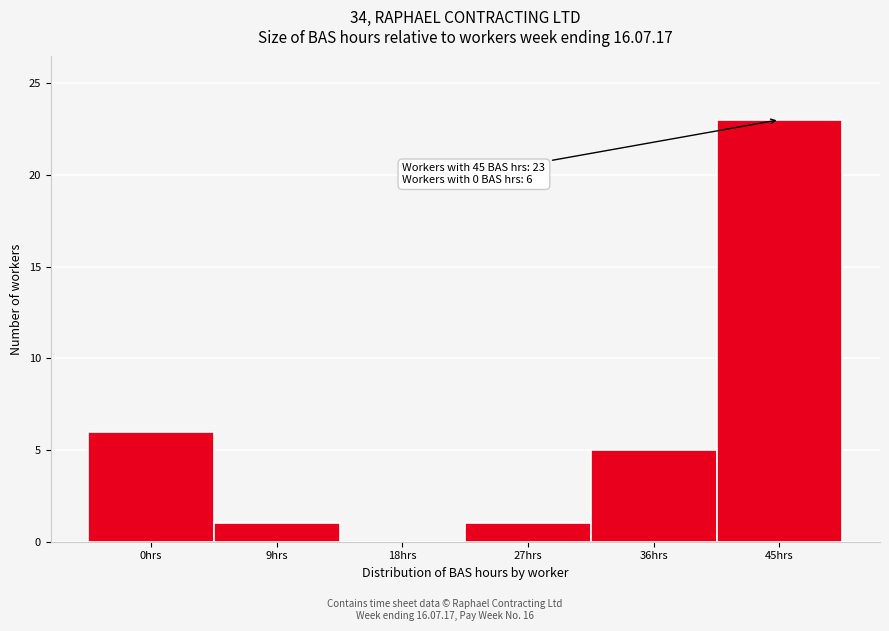

Reading right to left, extract all data points from this chart.

45hrs=23	36hrs=5	27hrs=1	18hrs=0	9hrs=1	0hrs=6